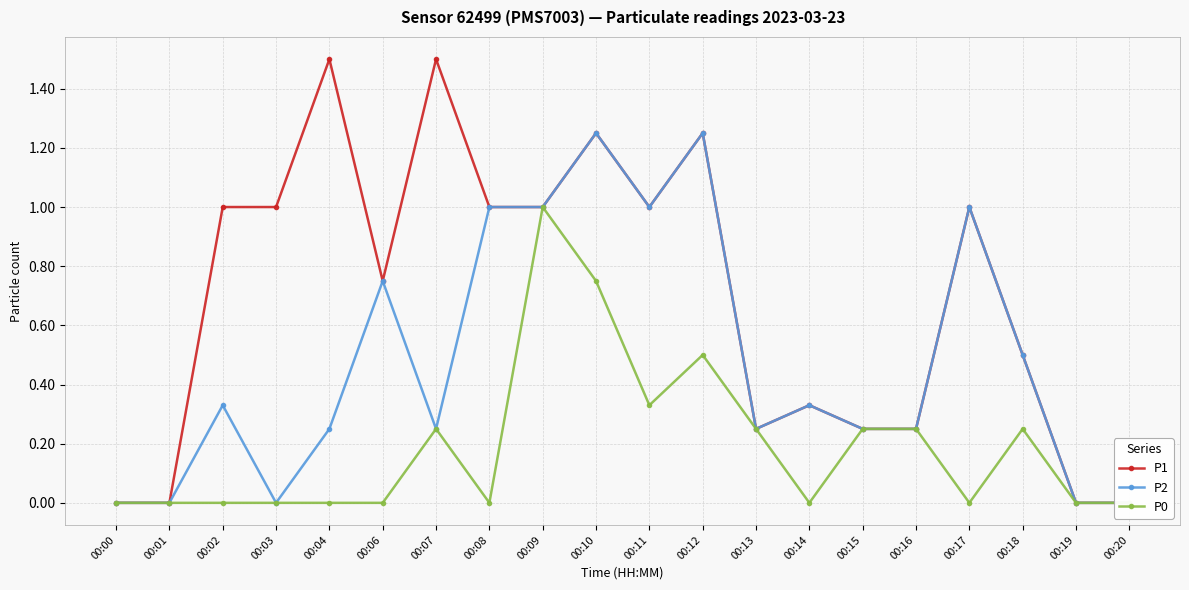

What is the difference between the second highest and minimum values in the P2 series?

1.2